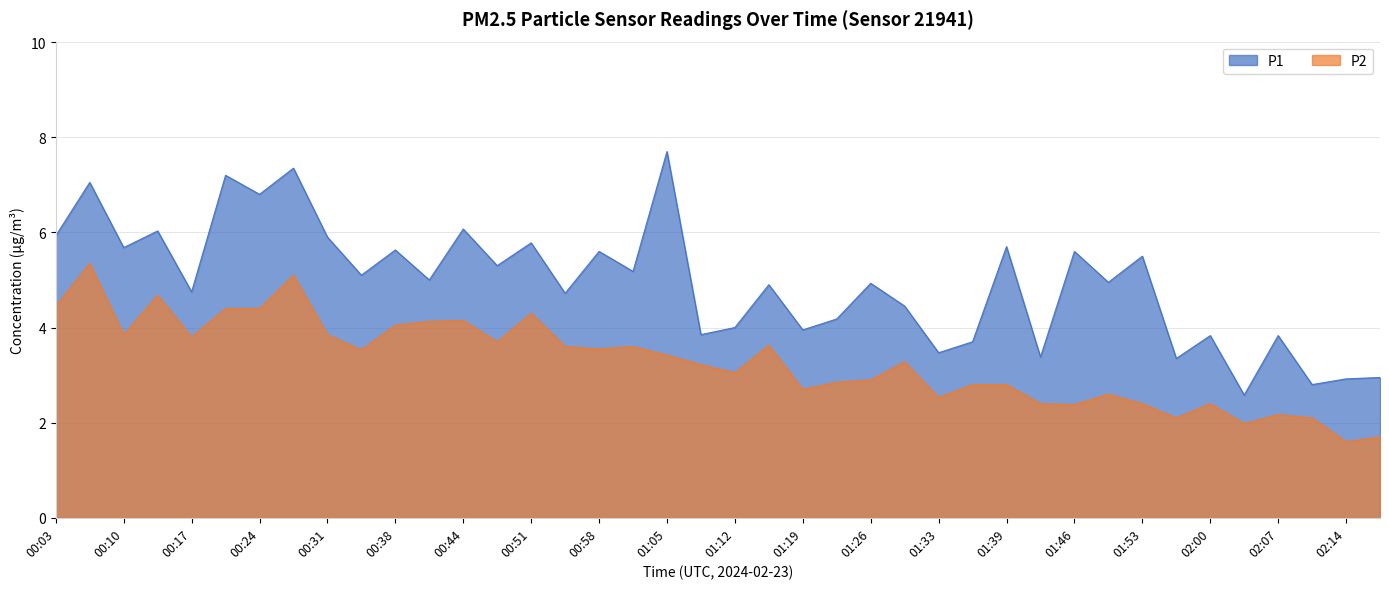

What is the difference between the P2 values at 01:09 and 00:27?

1.9